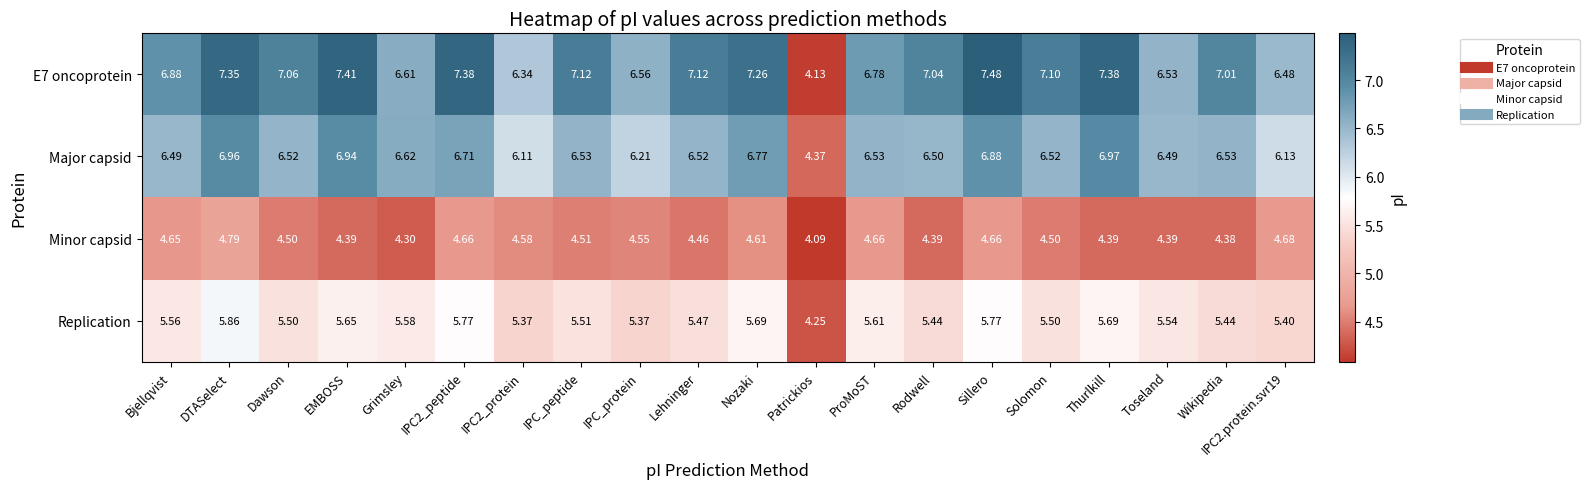

List the series in order of their overall mean, highest first.

E7 oncoprotein, Major capsid, Replication, Minor capsid